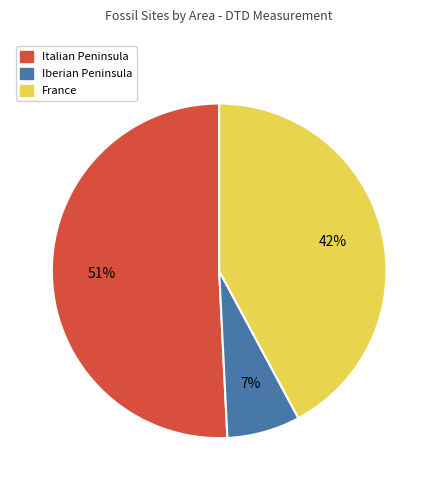

Which category has the smallest portion of the pie?

Iberian Peninsula